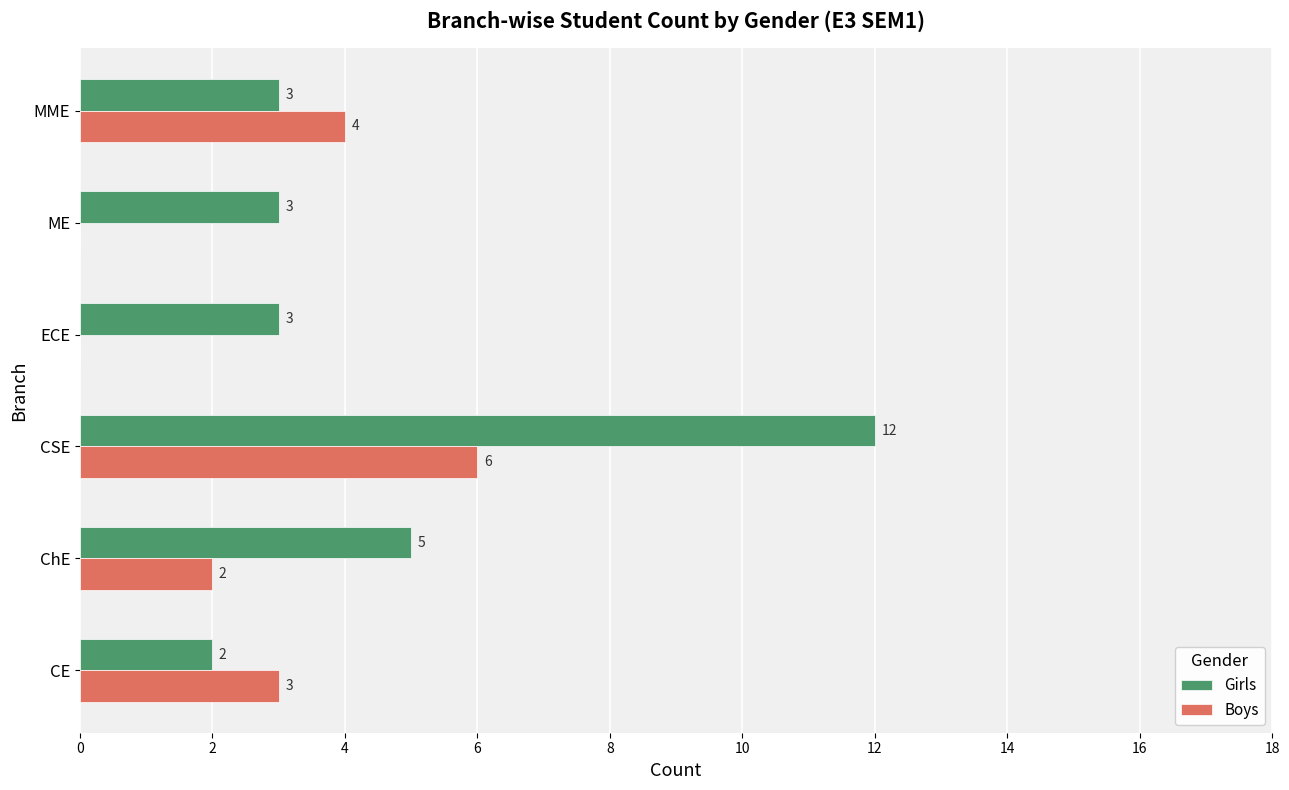

What is the total value across all series at CE?

5